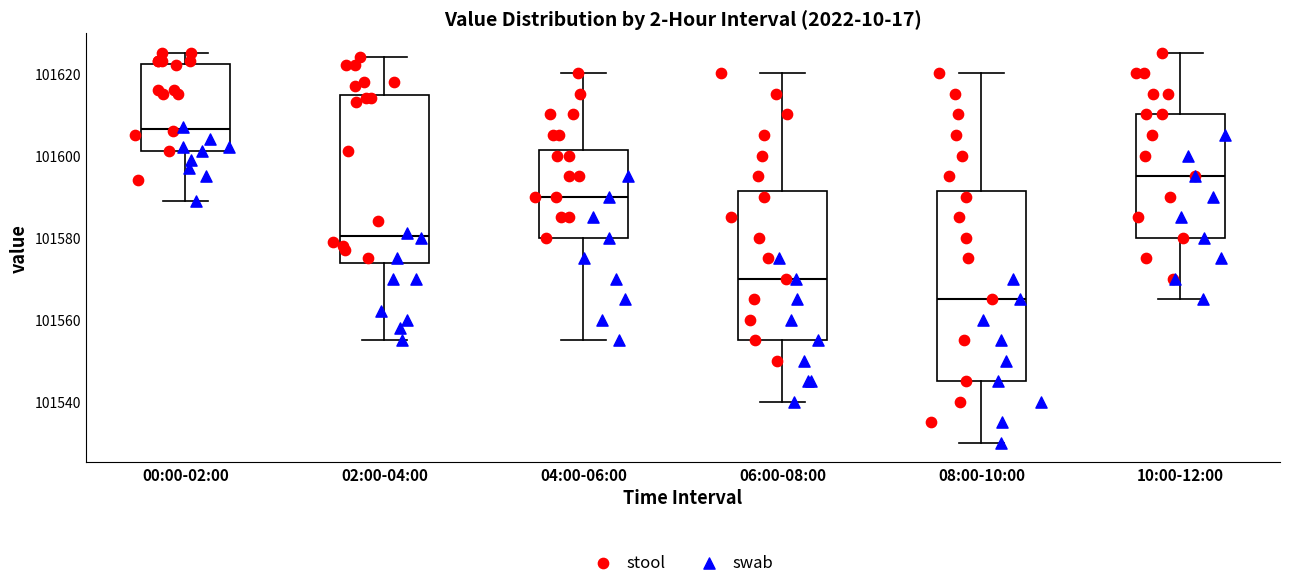

Where does the upper whisker of the box for 06:00-08:00 end on the y-axis? The values are not printed on the chart, so give them approximately, as read against the axis.

101620